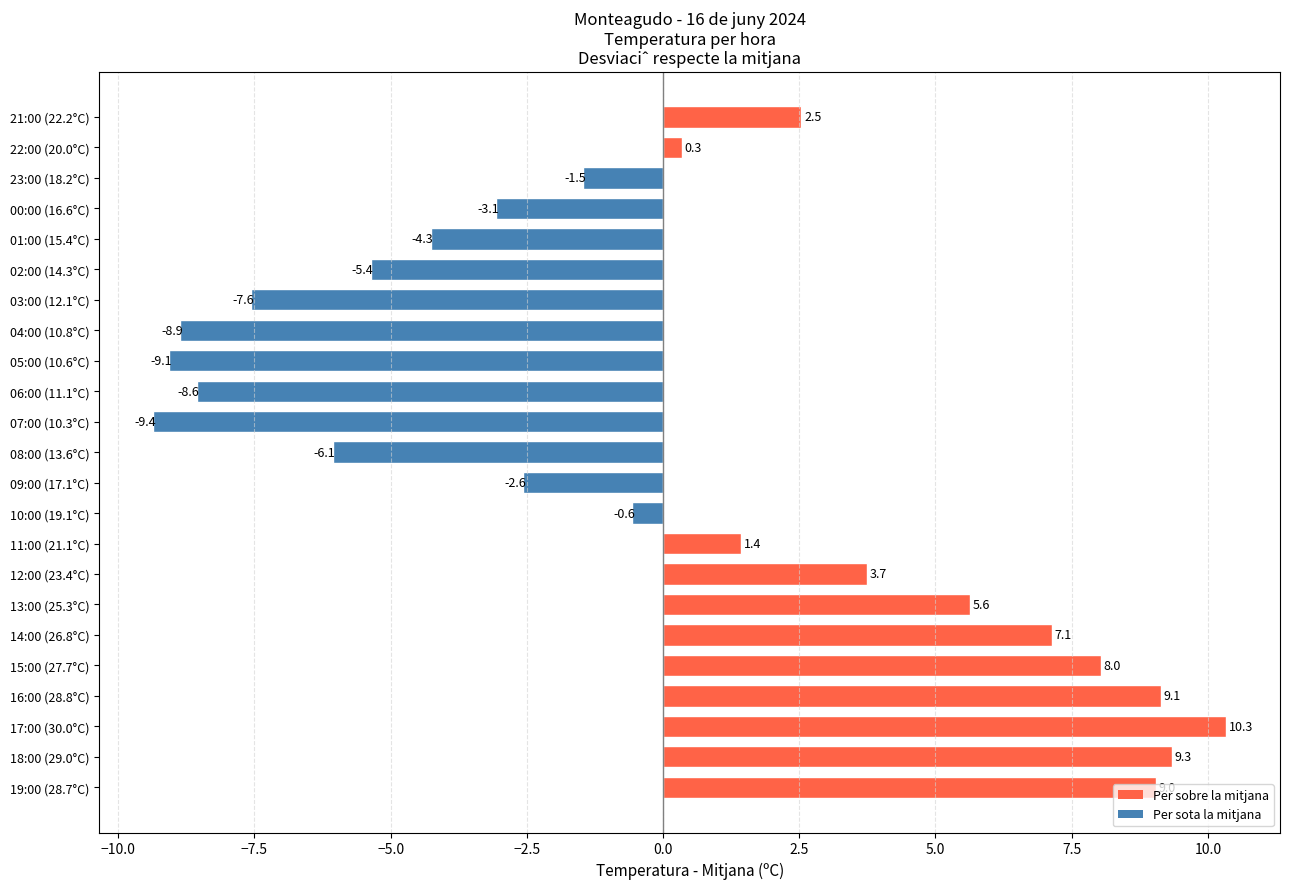

What value does the data have at 17:00 (30.0°C)?

10.3